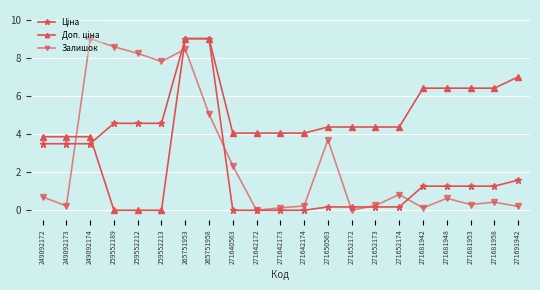

What is the maximum value shown in the chart?

9.0